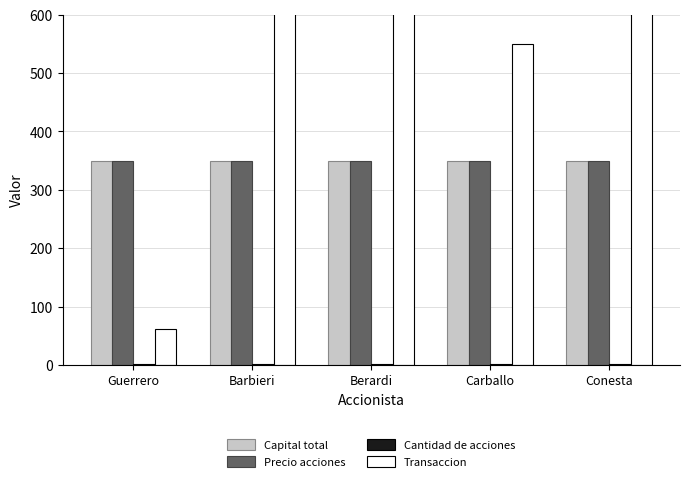

Which category has the lowest value in the Capital total series?

Guerrero